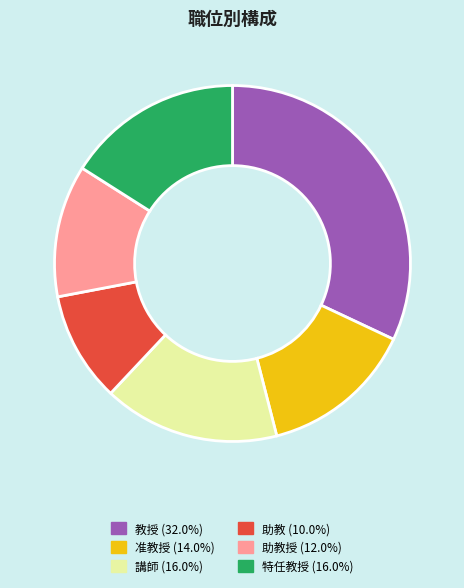

Does any single category account for the majority?

No